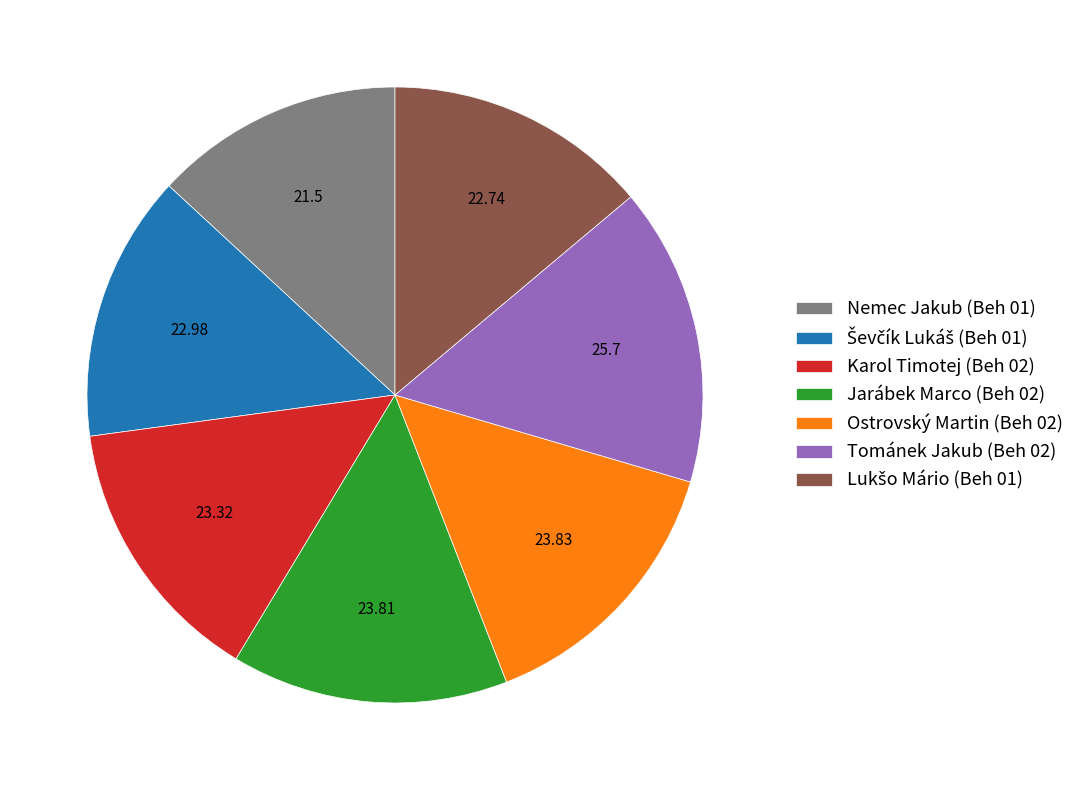

What is the ratio of the value at Karol Timotej (Beh 02) to the value at Nemec Jakub (Beh 01)?

1.1